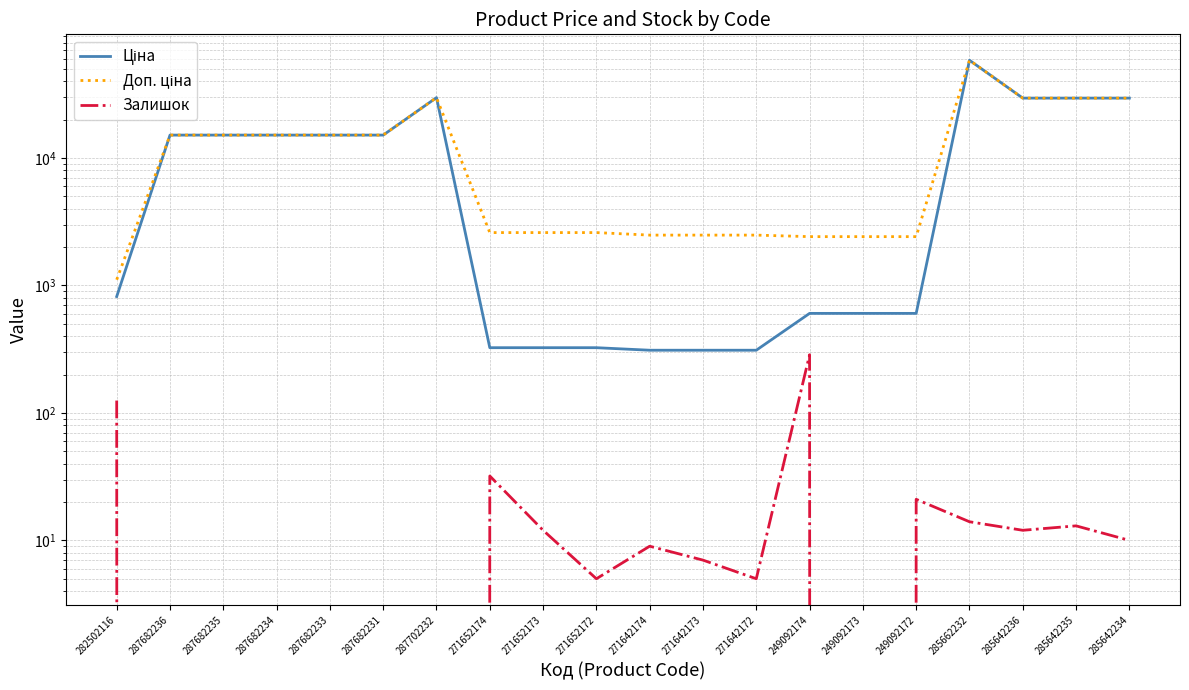

What is the label of the 20th point from the left?

285642234